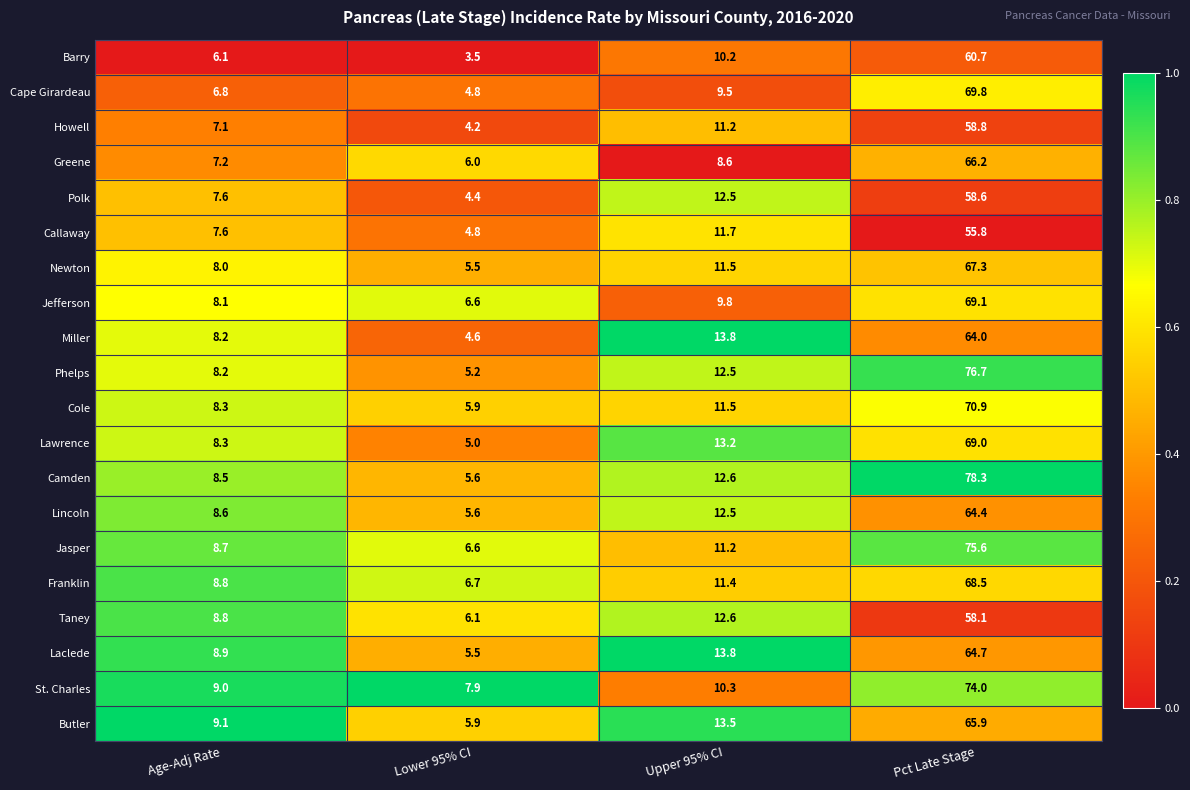

List the labels in order of Greene value, largest first.

Pct Late Stage, Upper 95% CI, Age-Adj Rate, Lower 95% CI